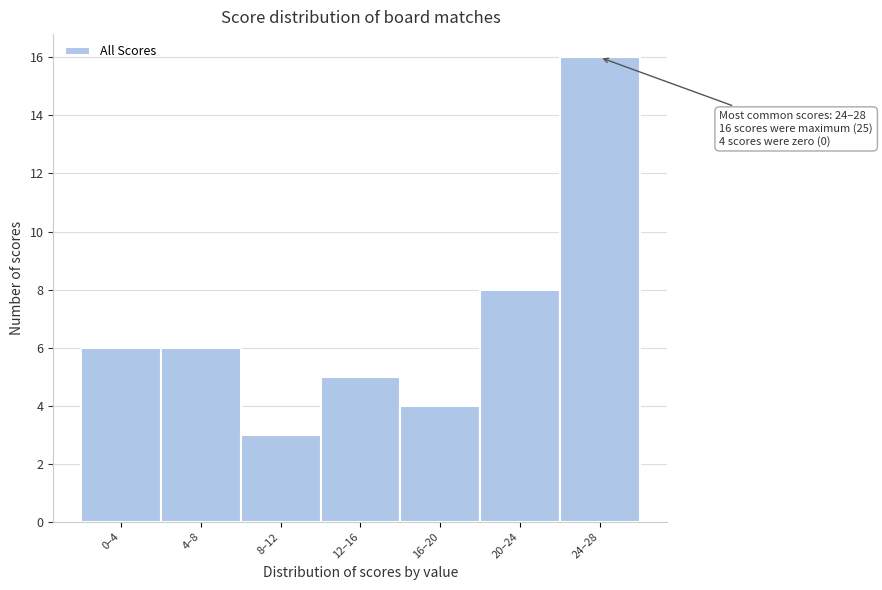

Reading left to right, extract all data points from this chart.

0–4=6	4–8=6	8–12=3	12–16=5	16–20=4	20–24=8	24–28=16